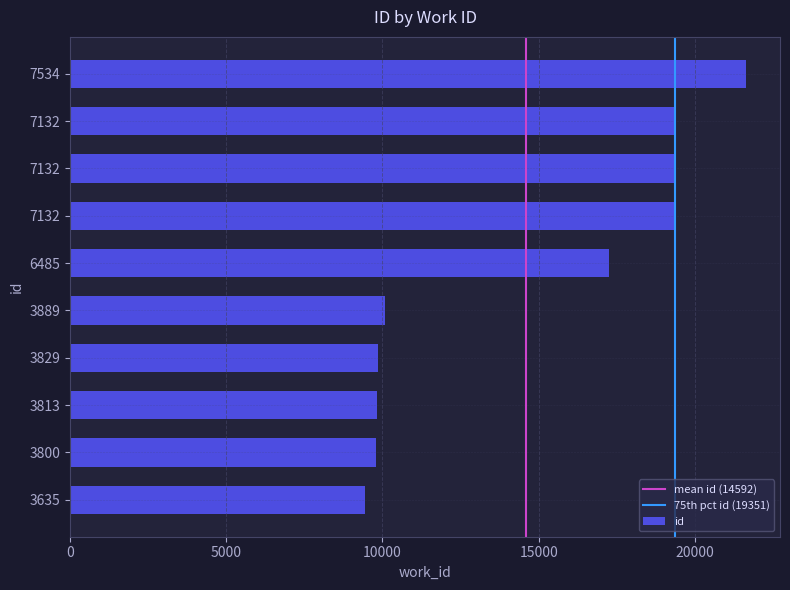

Read the value at 7132, to the nearest 10.

19350